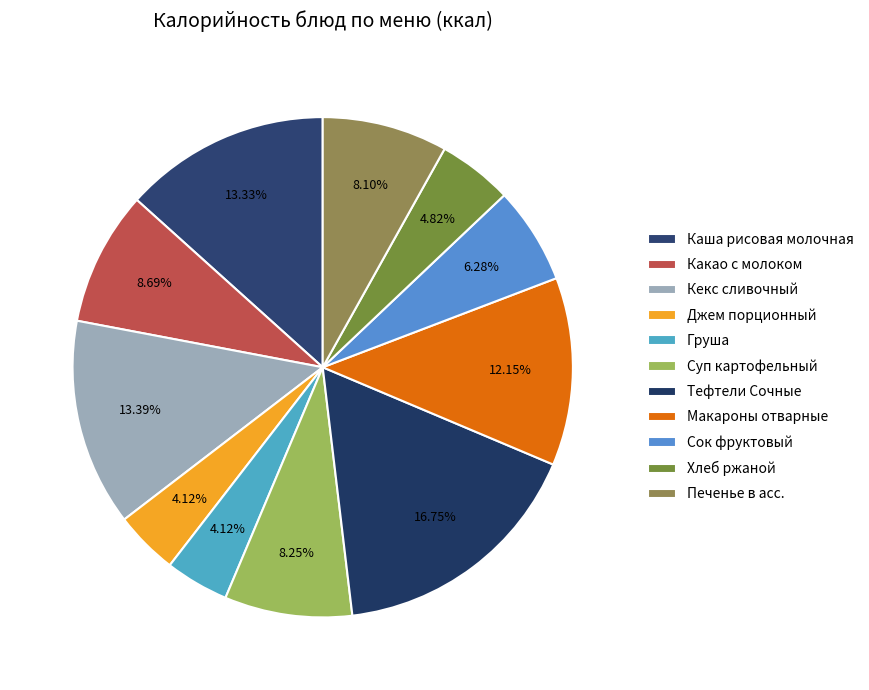

To the nearest percent, what percentage of the pie is Сок фруктовый?

6%